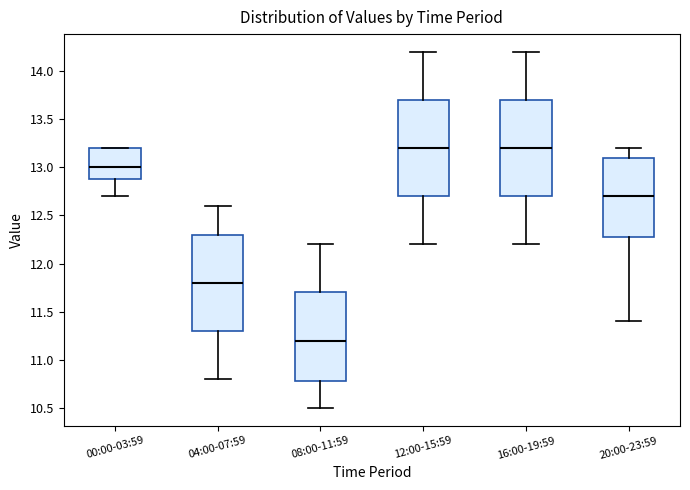

Reading left to right, read every box against the y-axis: the position of its median line, the range the box covers, and the ends of its whiskers. The values are not printed on the chart, so give them approximately, as read against the axis.

00:00-03:59: median 13.0, box 12.9 to 13.2, whiskers 12.7 to 13.2
04:00-07:59: median 11.8, box 11.3 to 12.3, whiskers 10.8 to 12.6
08:00-11:59: median 11.2, box 10.8 to 11.7, whiskers 10.5 to 12.2
12:00-15:59: median 13.2, box 12.7 to 13.7, whiskers 12.2 to 14.2
16:00-19:59: median 13.2, box 12.7 to 13.7, whiskers 12.2 to 14.2
20:00-23:59: median 12.7, box 12.3 to 13.1, whiskers 11.4 to 13.2